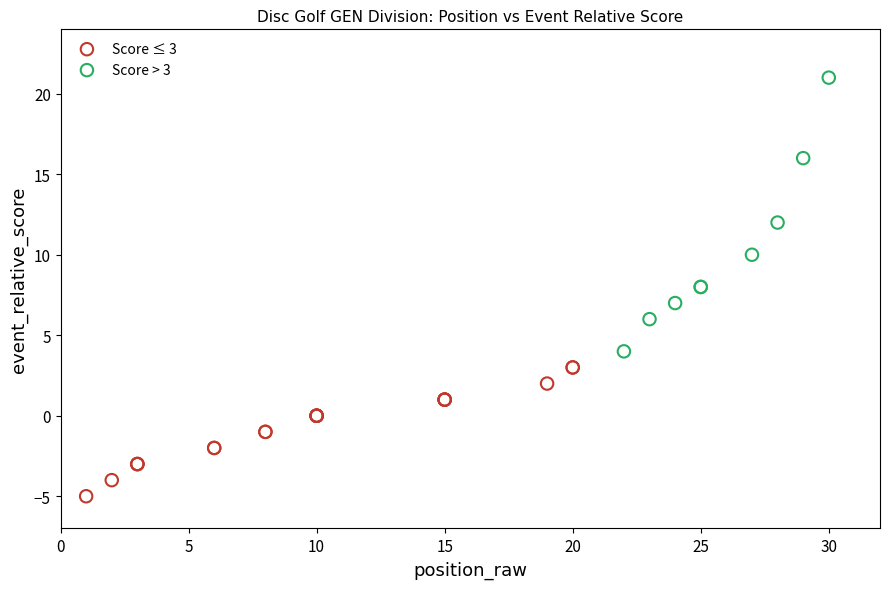

Which series reaches the minimum Y coordinate?

Score ≤ 3